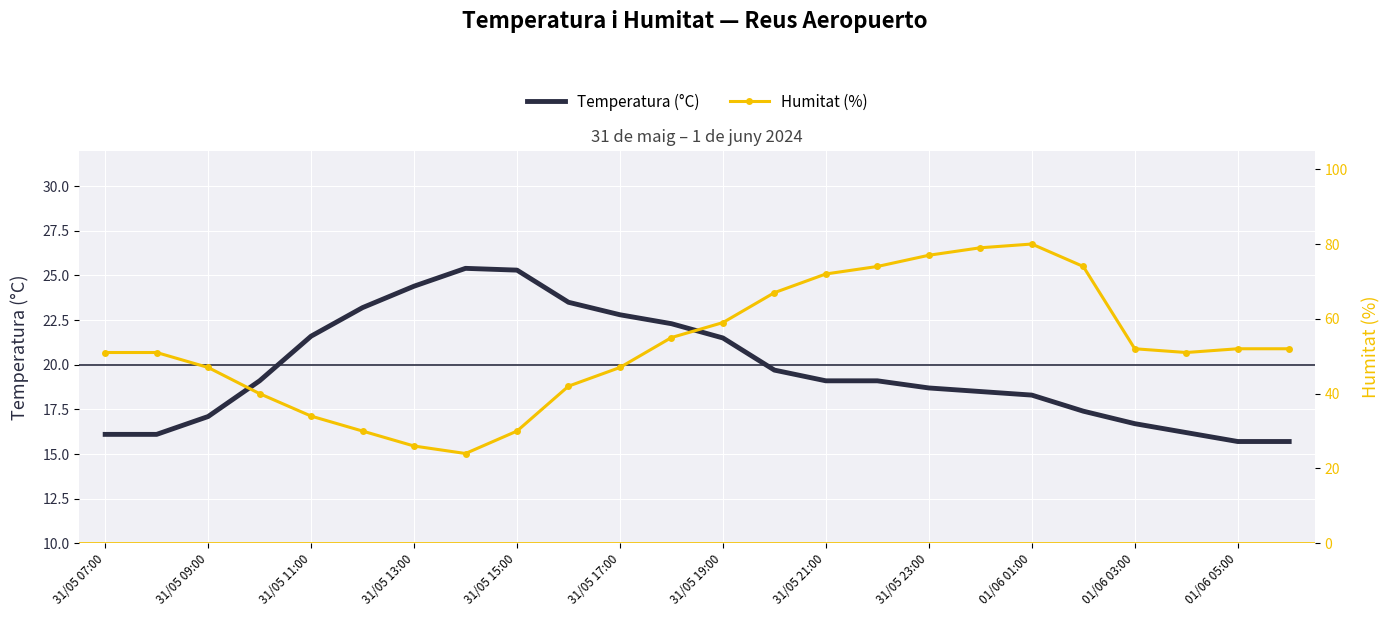

How many values in the Temperatura (°C) series are below 19?

11